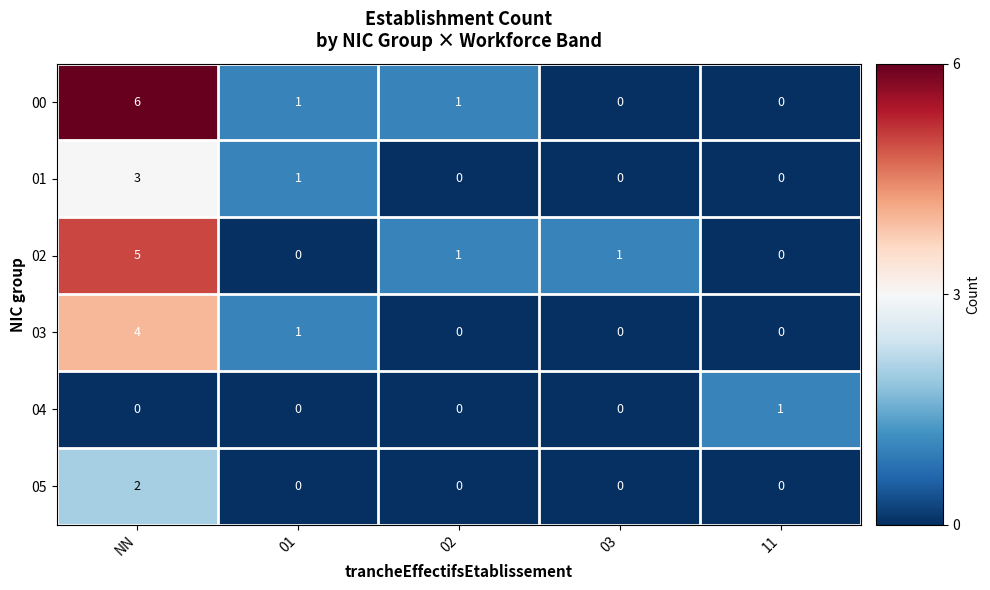

The 02 series shows 5 at NN. True or false?

True